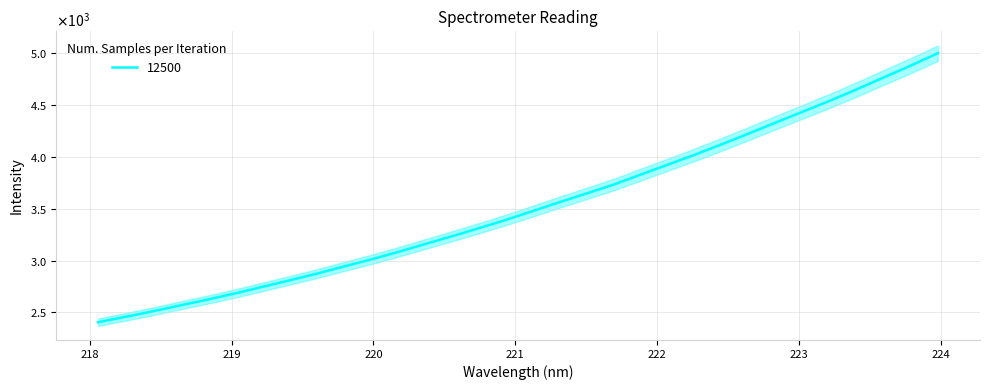

Which category has the lowest value across all series?

218.0596